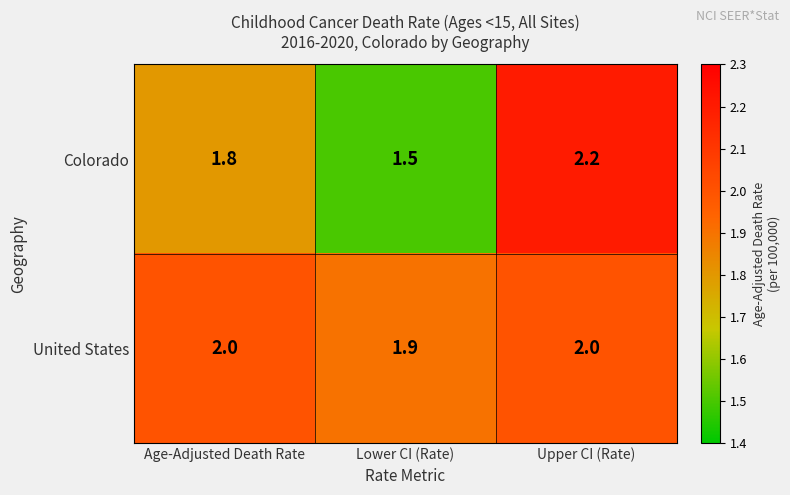

What value does the Colorado series have at Upper CI (Rate)?

2.2